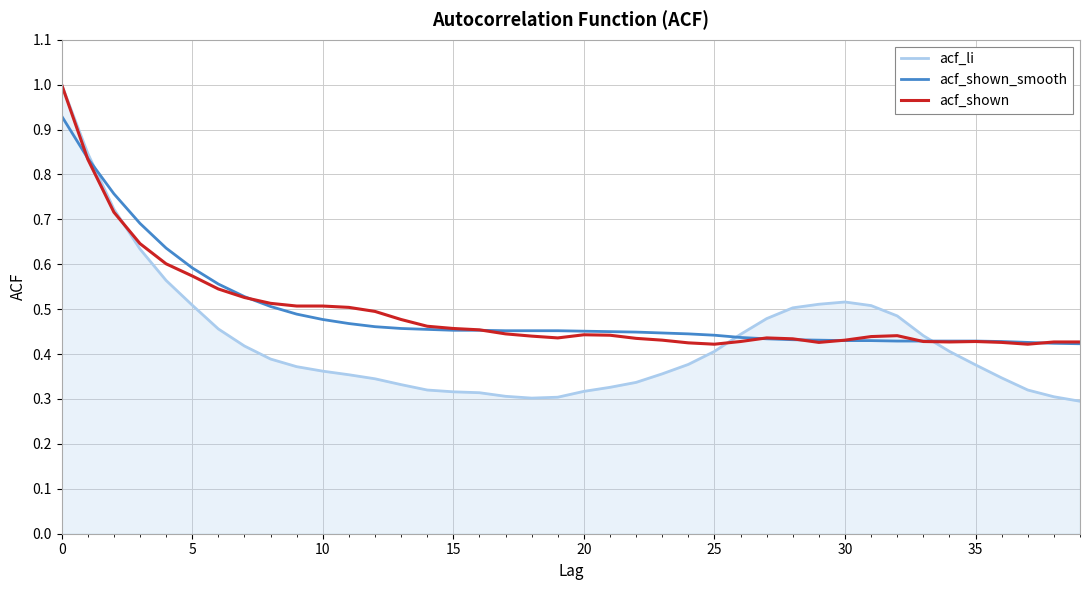

What is the maximum value for acf_shown?

1.0